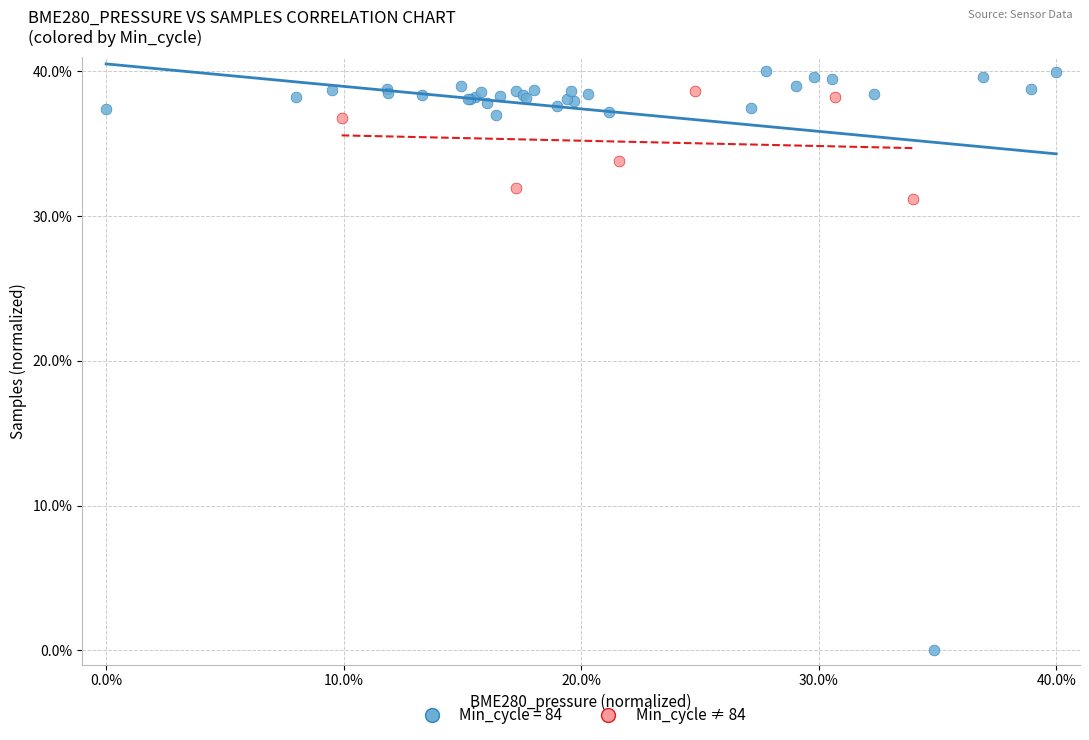

Which series reaches the minimum Y coordinate?

Min_cycle = 84